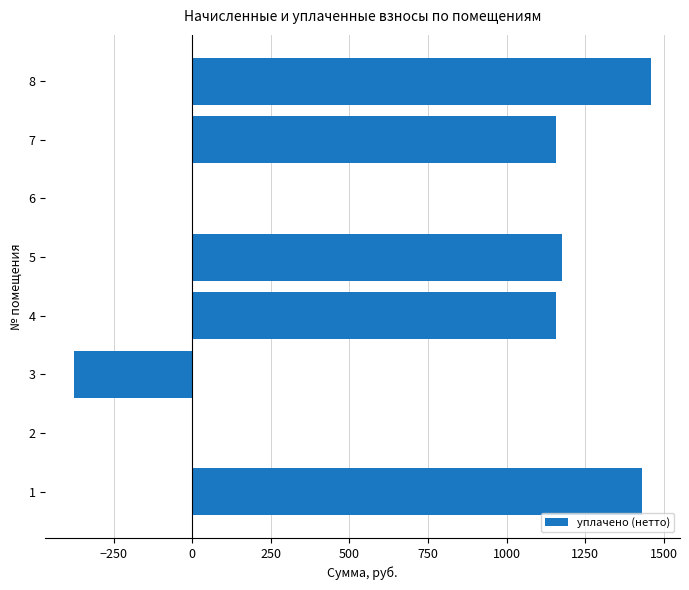

What is the change in value from 2 to 5?

+1178.0